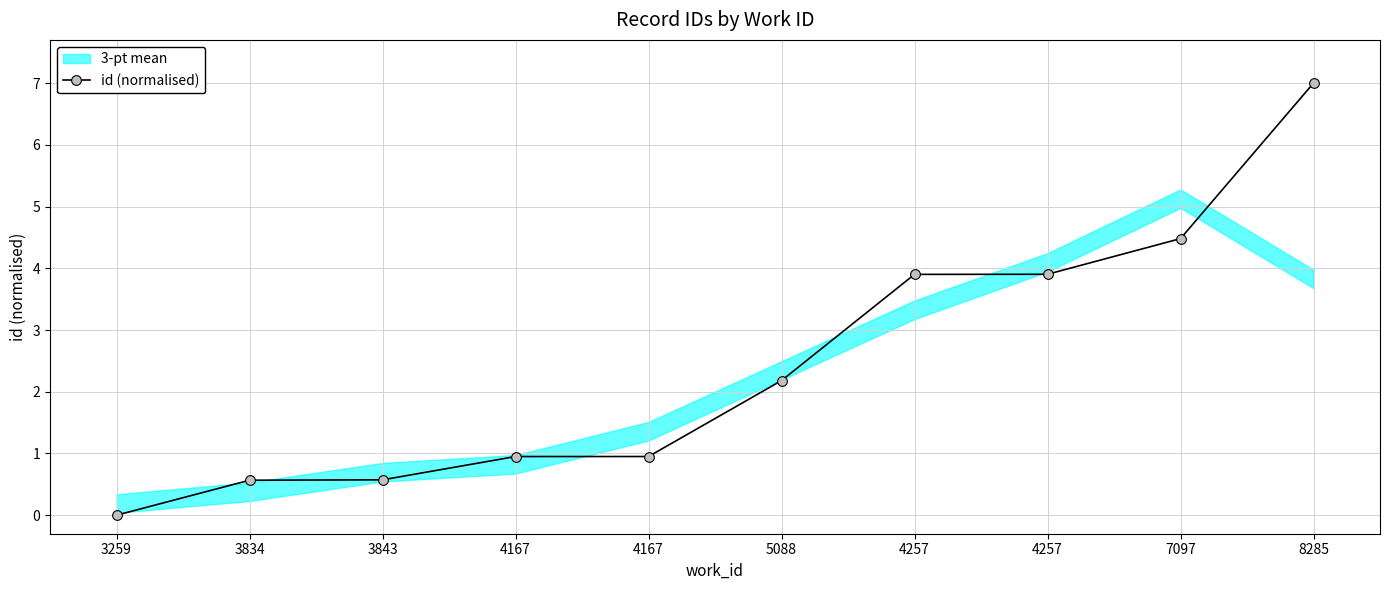

How many data points does each series have?

10